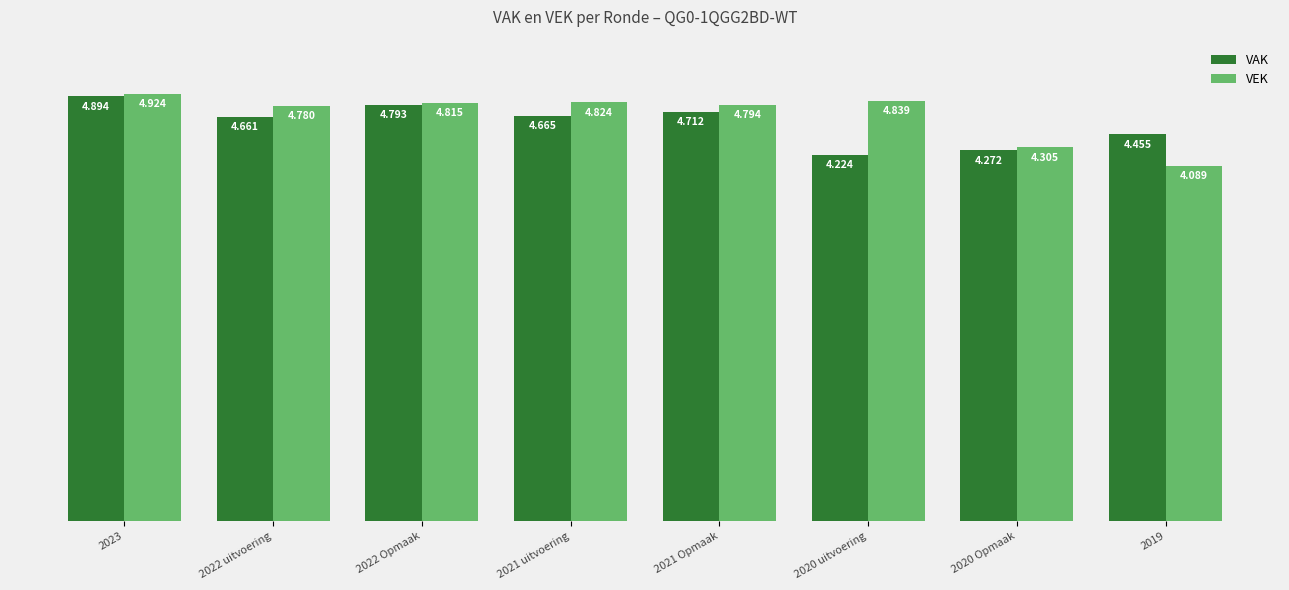

Are the bars grouped side by side (vs. stacked)?

Yes